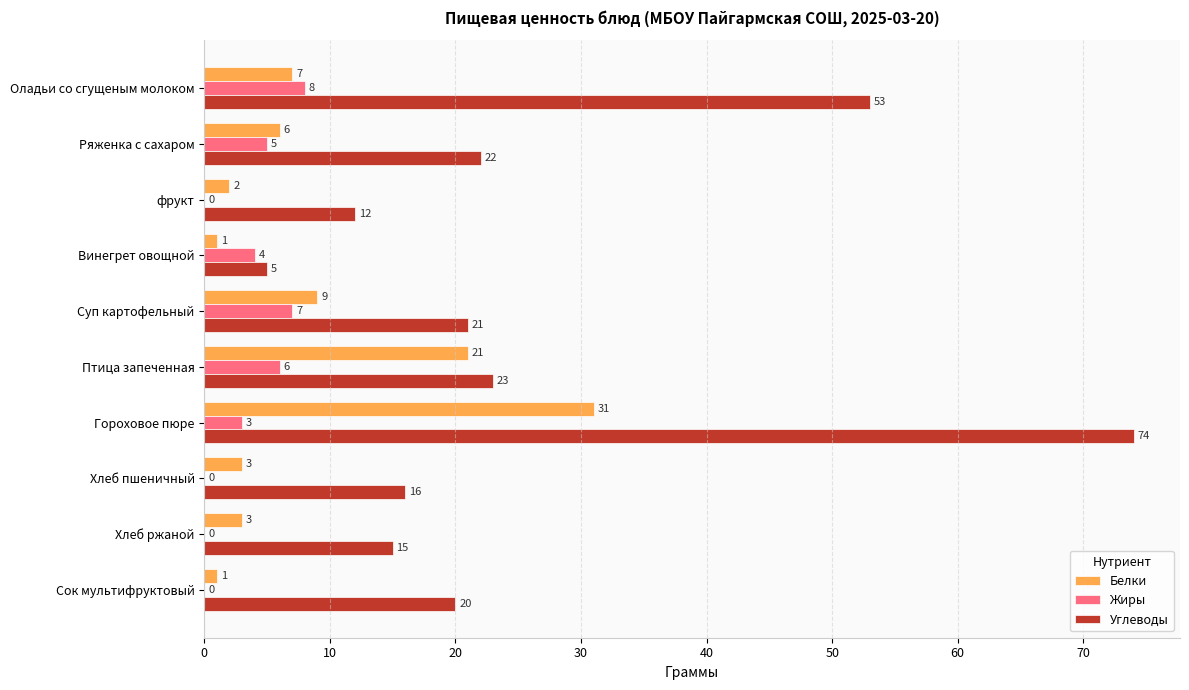

How many categories are shown in the chart?

10